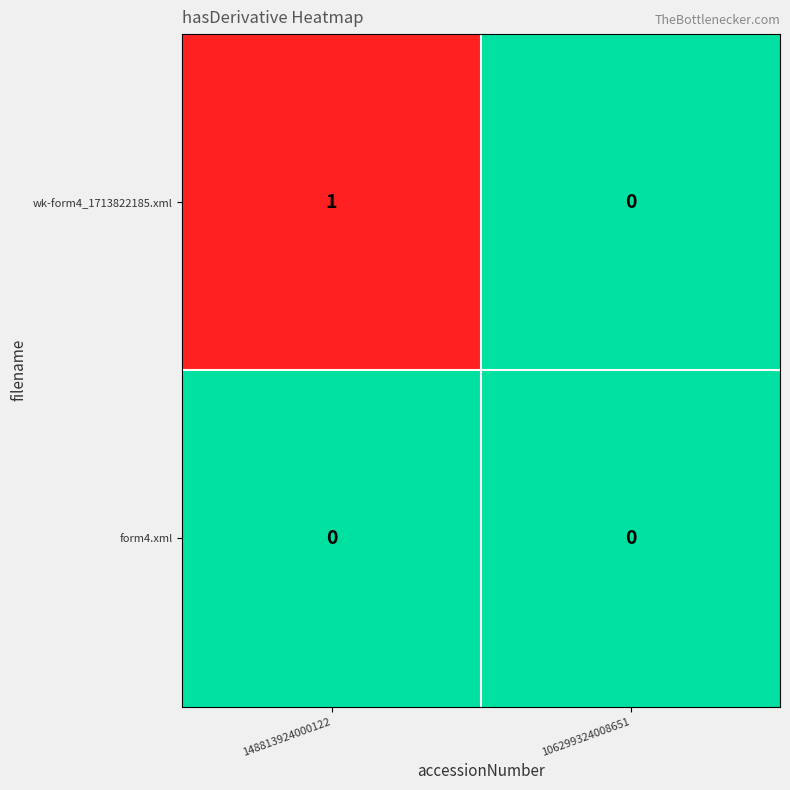

What is the spread (max minus min) of values at 148813924000122?

1